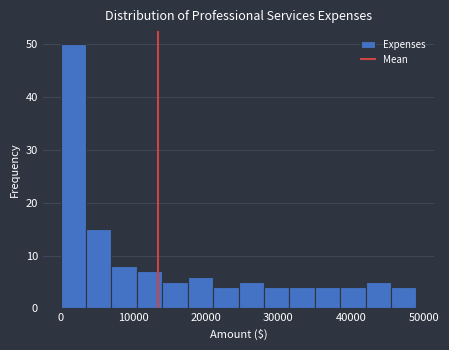

Around what value on the x-axis is the tallest bar? Give the approximate position of its centre, as read against the axis.

2000